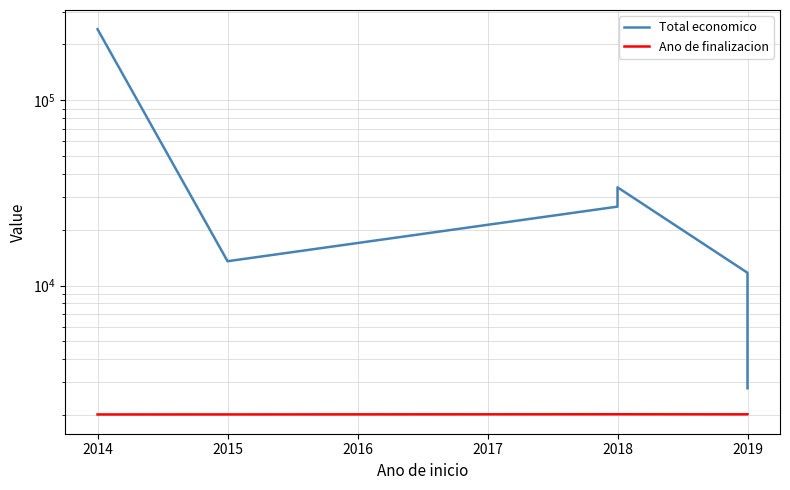

Rank the series at 2018 from lowest to highest value.

Ano de finalizacion, Total economico